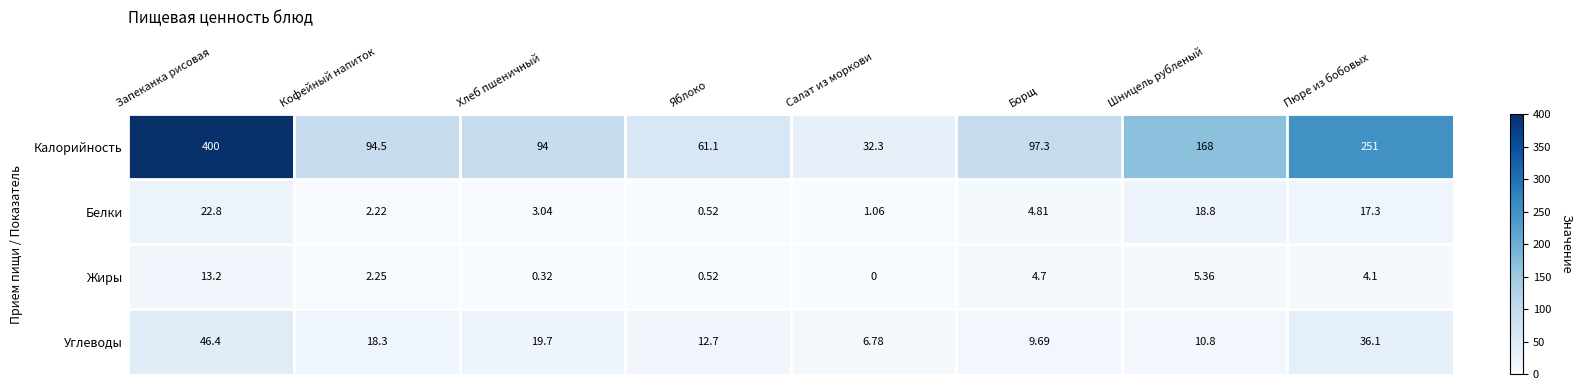

How many values in the Калорийность series are below 97?

4